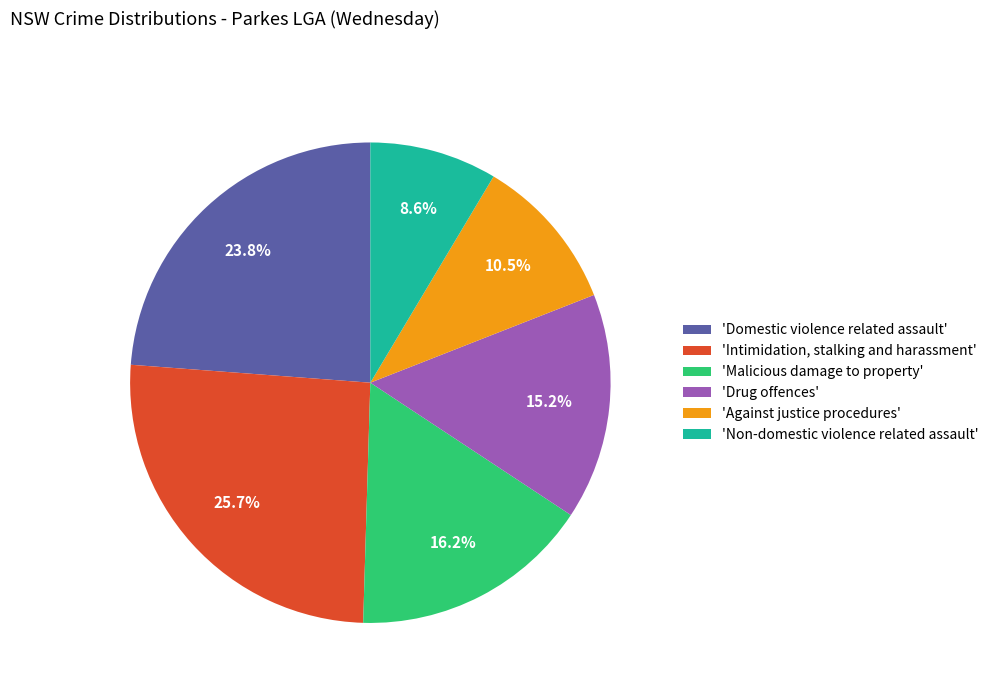

Do 'Non-domestic violence related assault' and 'Against justice procedures' together represent more than half of the pie?

No